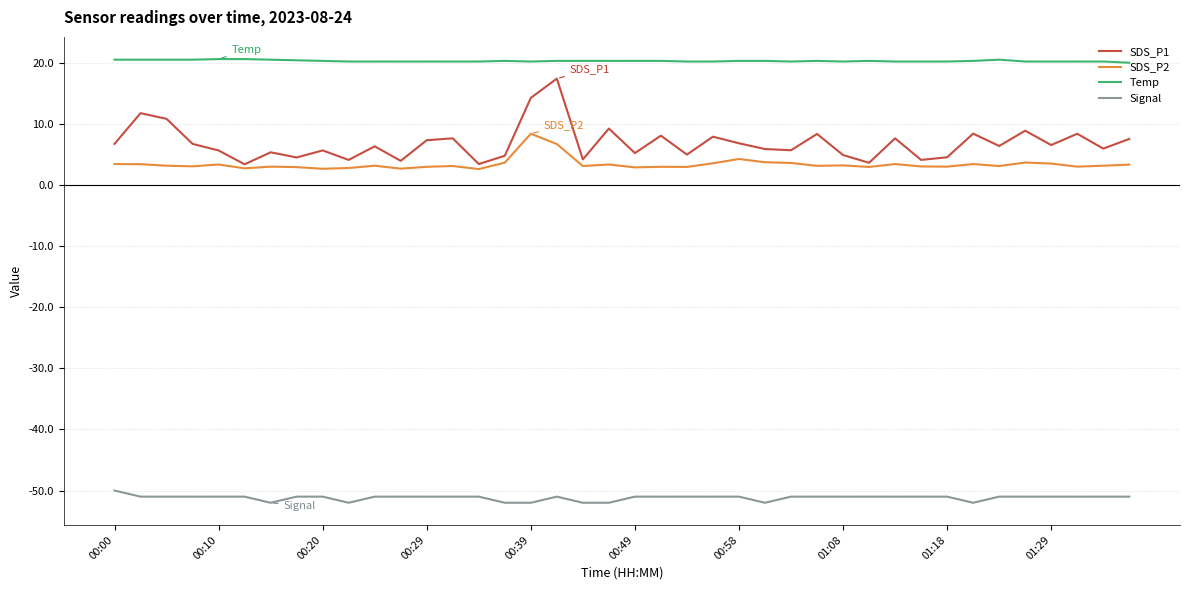

List the series in order of their peak value, lowest first.

Signal, SDS_P2, SDS_P1, Temp